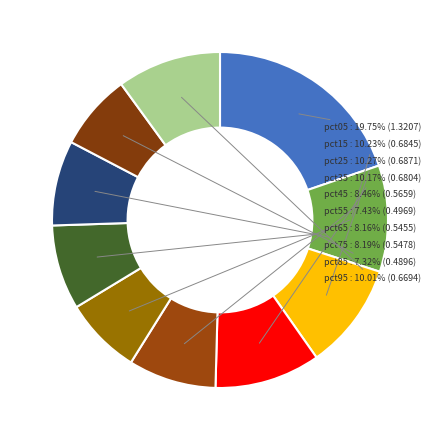

Do pct85 and pct55 together represent more than half of the pie?

No